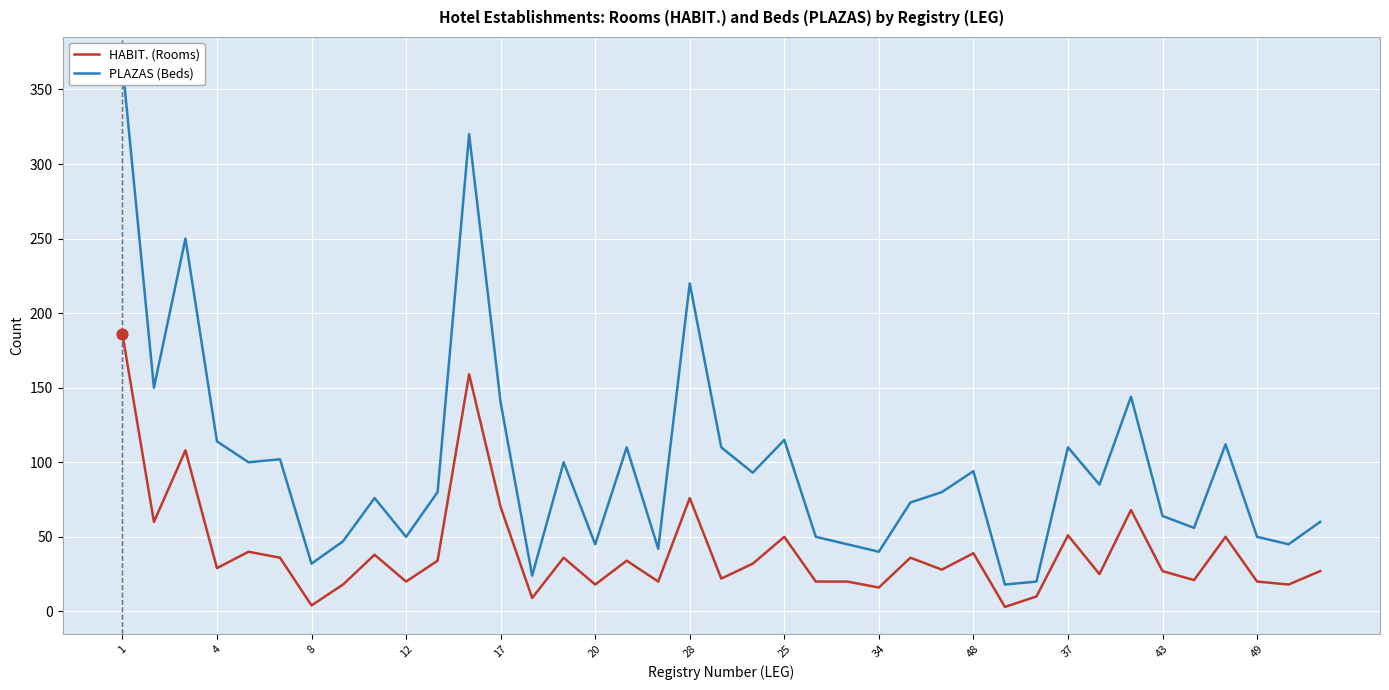

Which series has the largest total across all categories?

PLAZAS (Beds)